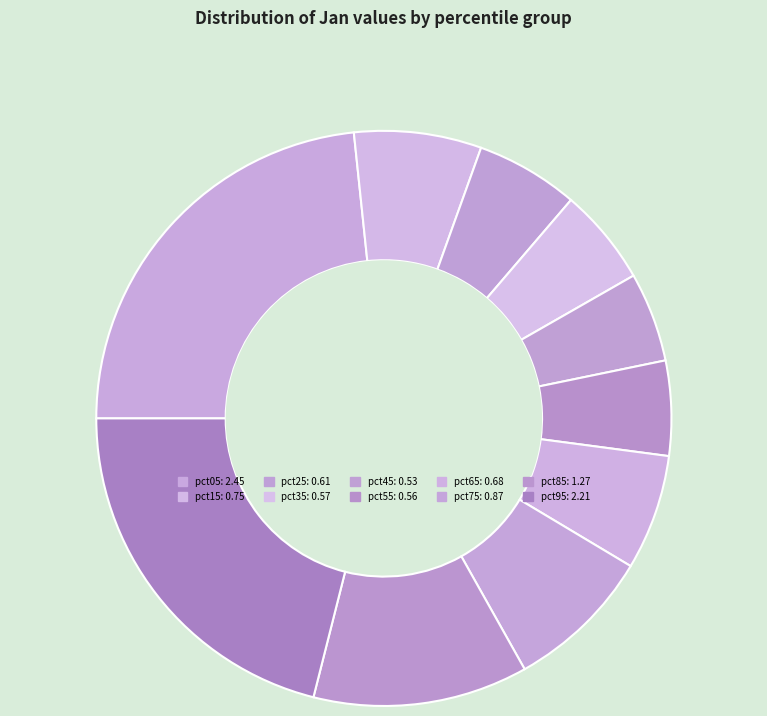

What is the largest slice in the pie chart?

pct05